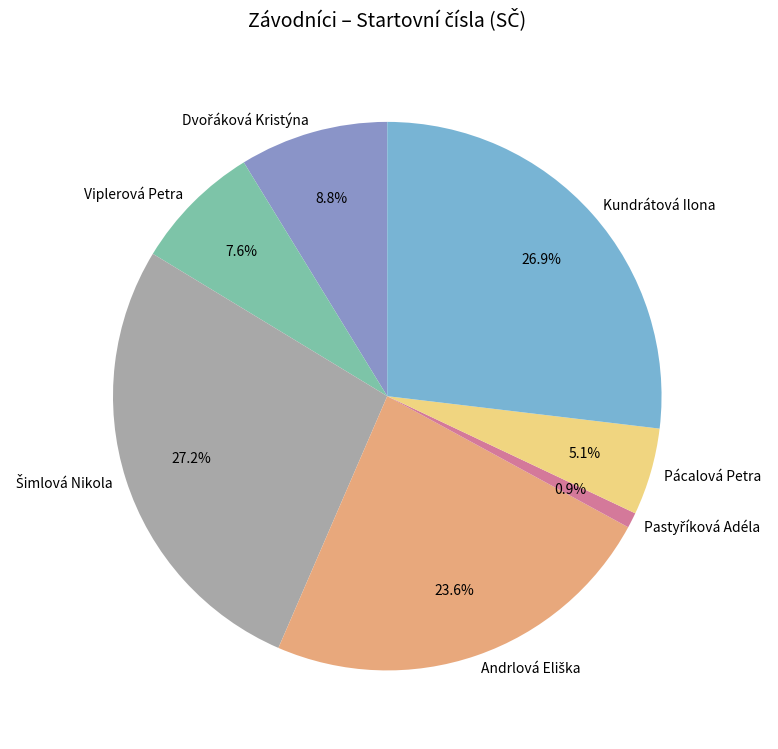

Does Kundrátová Ilona represent more than half of the total?

No